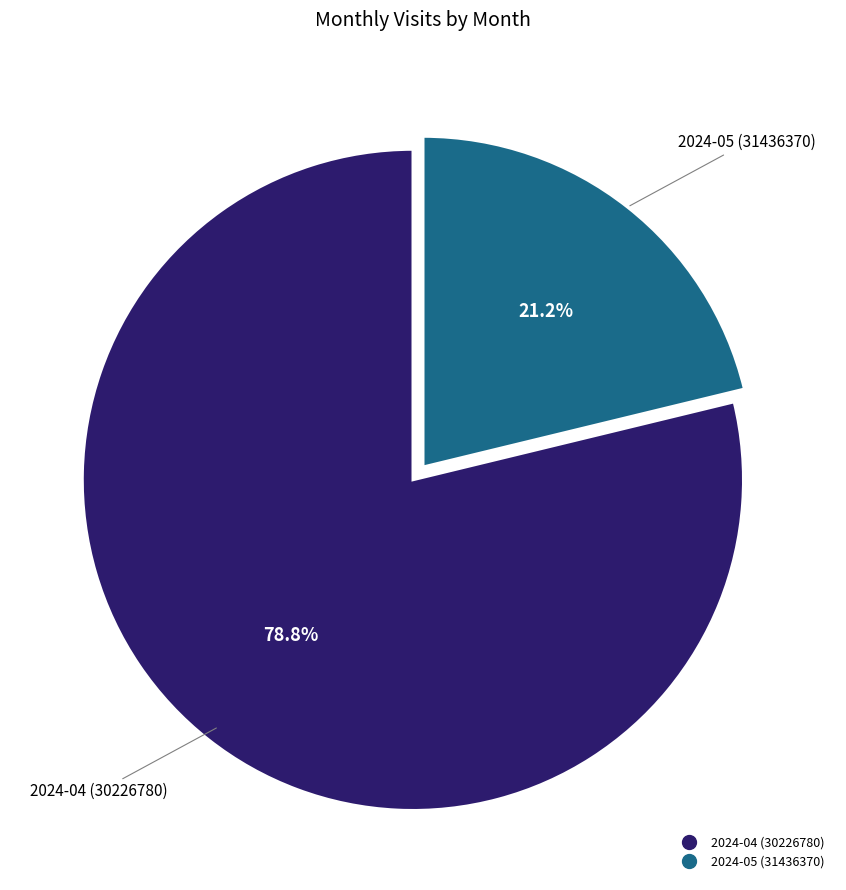

To the nearest percent, what is the difference between the largest and smallest slice percentages?

58%